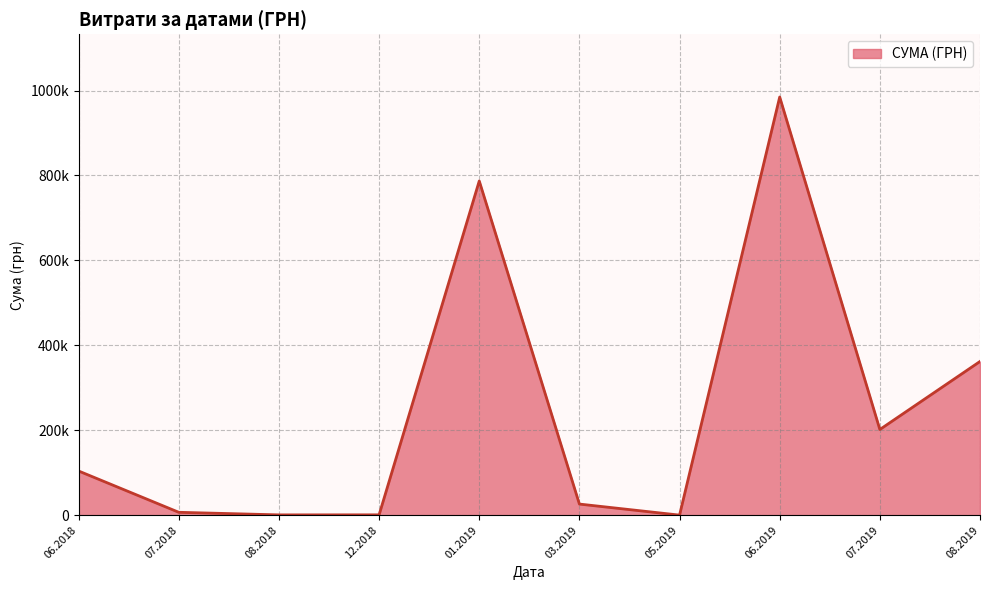

Is this an area chart (filled region under the line)?

Yes